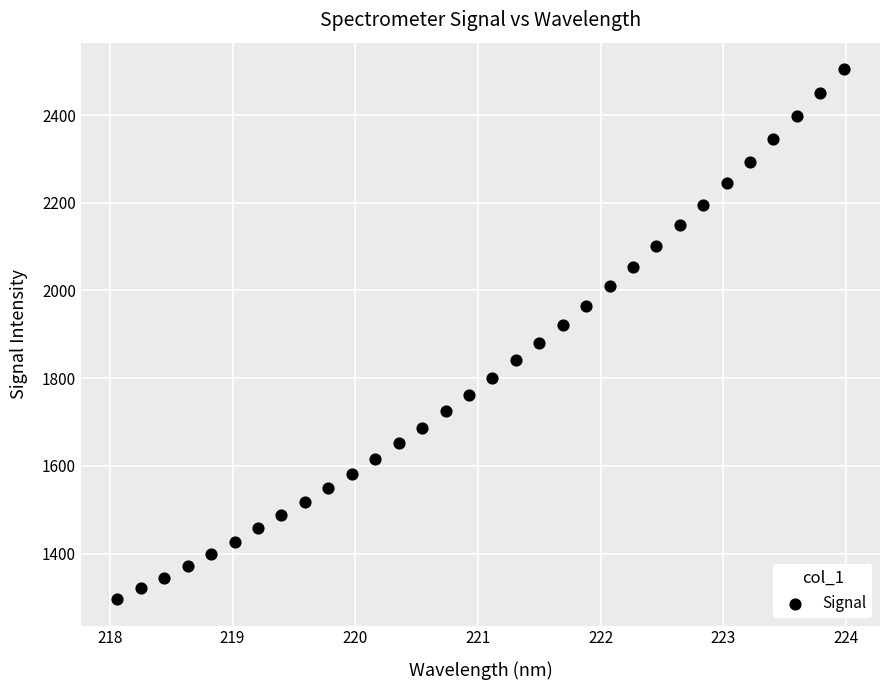

What is the range of Y values (max minus min)?

1208.3